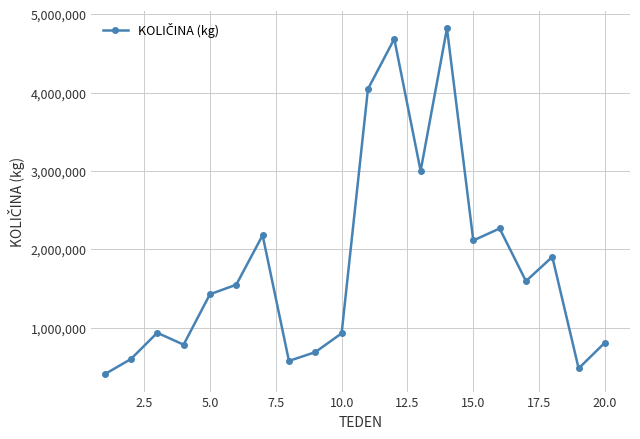

What is the difference between the second highest and minimum values?

4279700